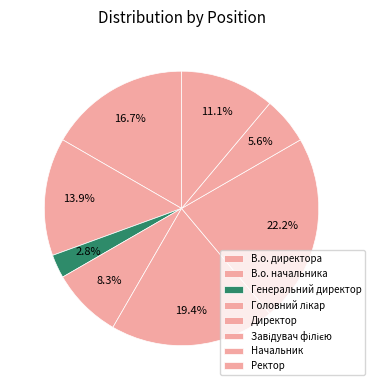

Is it true that Головний лікар is 1% of the pie?

False